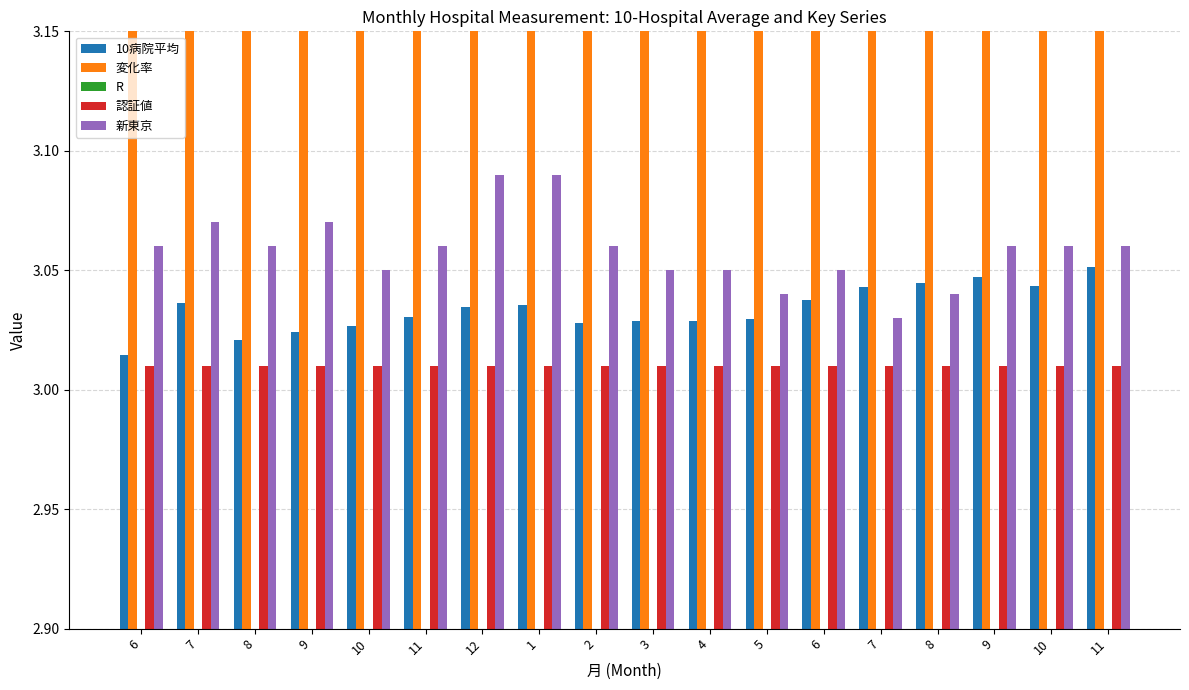

List the labels in order of 変化率 value, largest first.

11, 9, 8, 10, 7, 6, 7, 1, 12, 11, 5, 3, 4, 2, 10, 9, 8, 6